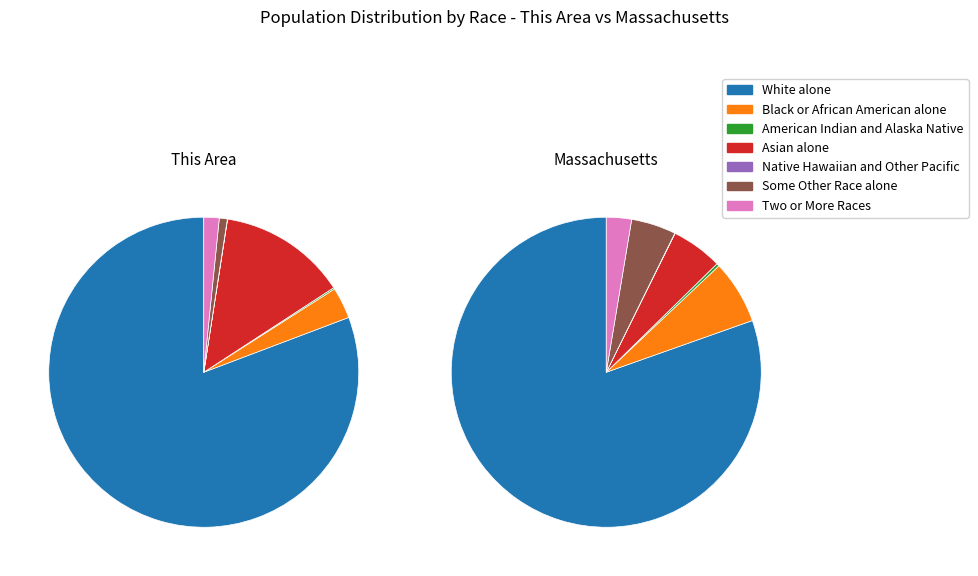

Is the sum of Native Hawaiian and Other Pacific and American Indian and Alaska Native greater than half?

No